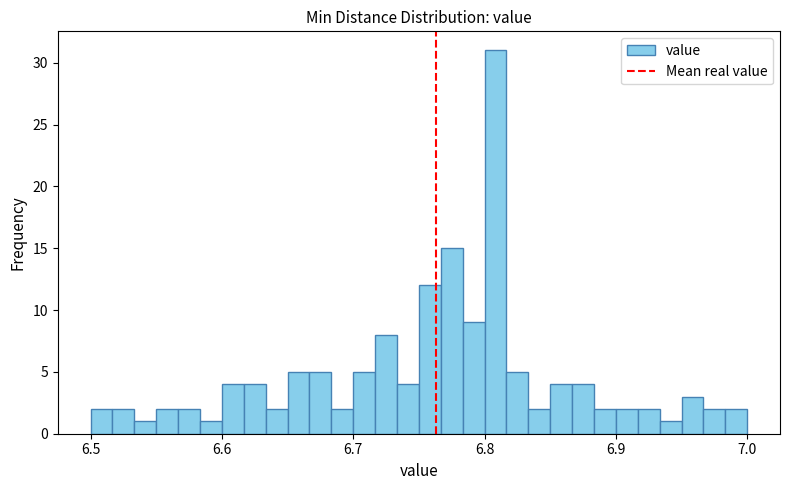

Read against the x-axis, roughly where is the centre of the tallest bar?

6.81